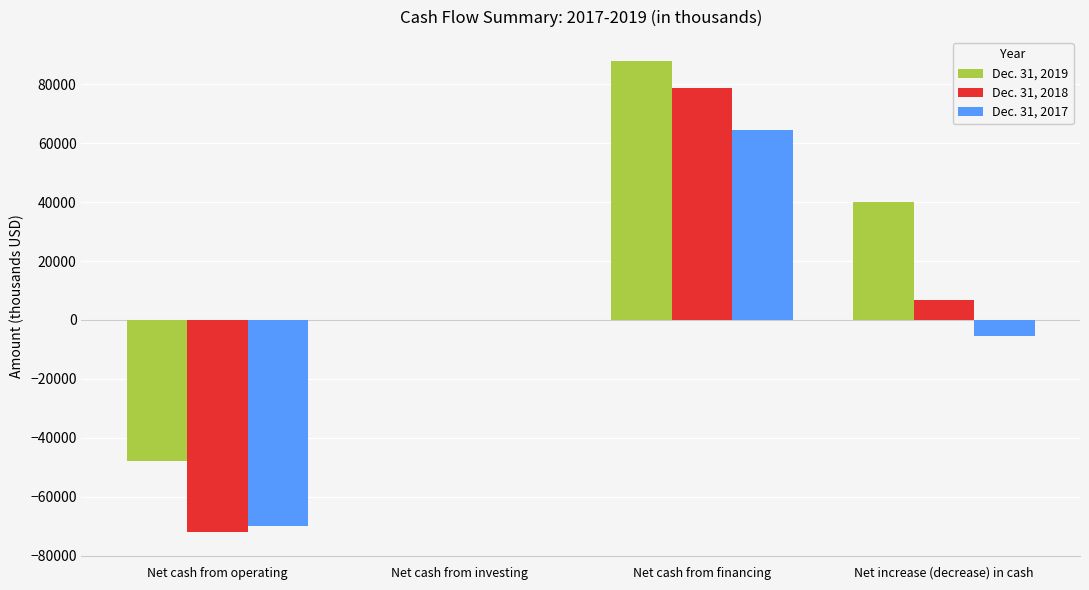

Which series has the largest total across all categories?

Dec. 31, 2019